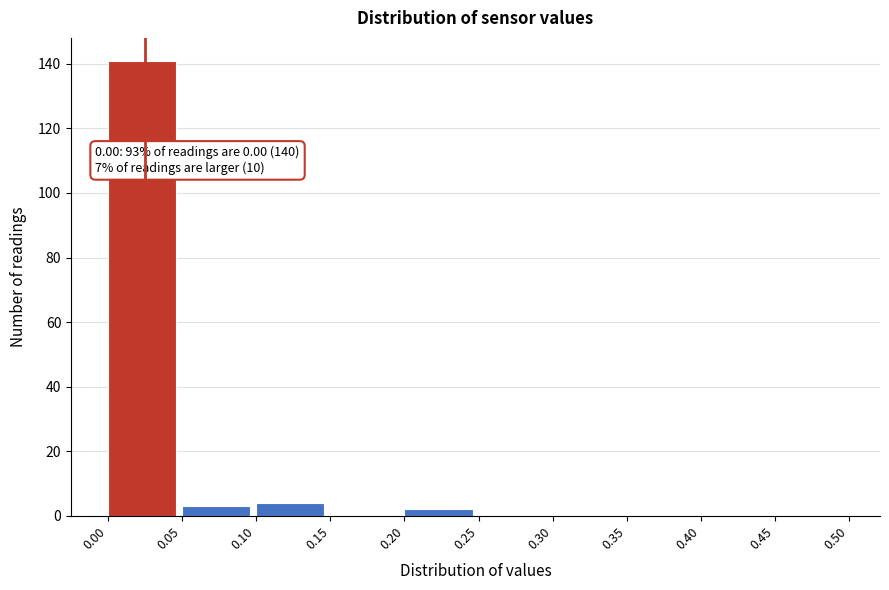

Which range on the x-axis has the tallest bar?

0.00 to 0.05